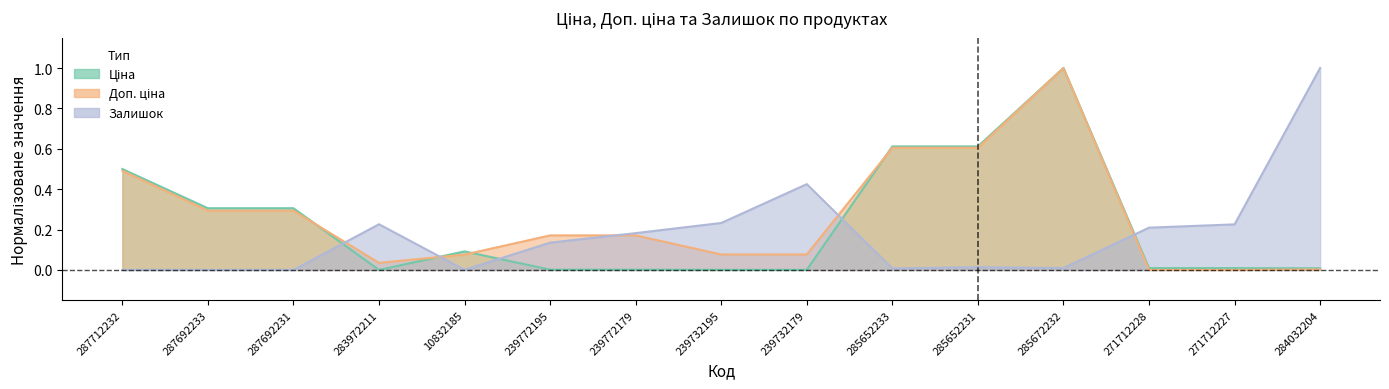

Between which two adjacent categories do Доп. ціна and Ціна first intersect?

287692231 and 283972211